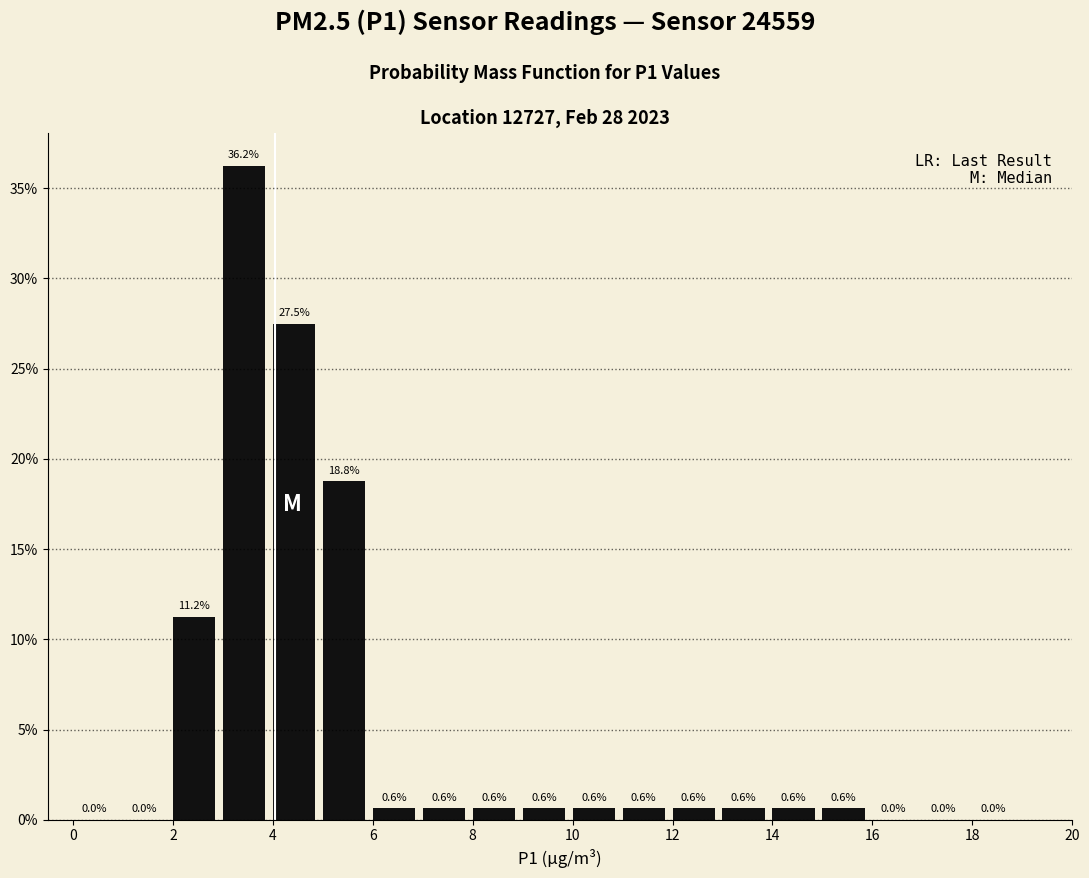

Reading left to right, list every bar in this chart as the range it spans on the x-axis followed by its height.

0 to 1: 0.0
1 to 2: 0.0
2 to 3: 11.2
3 to 4: 36.2
4 to 5: 27.5
5 to 6: 18.8
6 to 7: 0.6
7 to 8: 0.6
8 to 9: 0.6
9 to 10: 0.6
10 to 11: 0.6
11 to 12: 0.6
12 to 13: 0.6
13 to 14: 0.6
14 to 15: 0.6
15 to 16: 0.6
16 to 17: 0.0
17 to 18: 0.0
18 to 19: 0.0